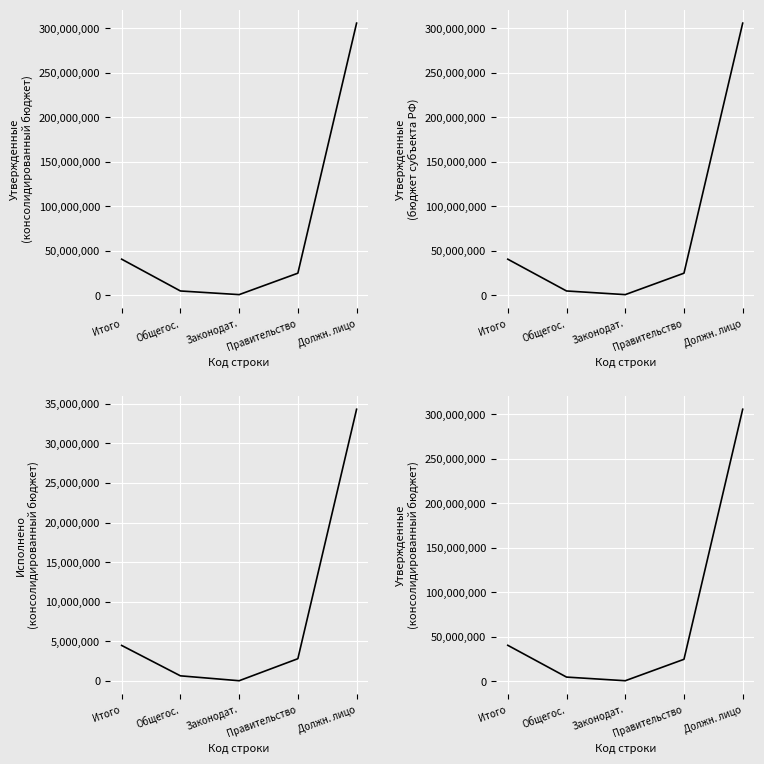

True or false: Утвержденные (бюджет субъекта РФ) and Исполнено (консолидированный бюджет) cross at least once.

False